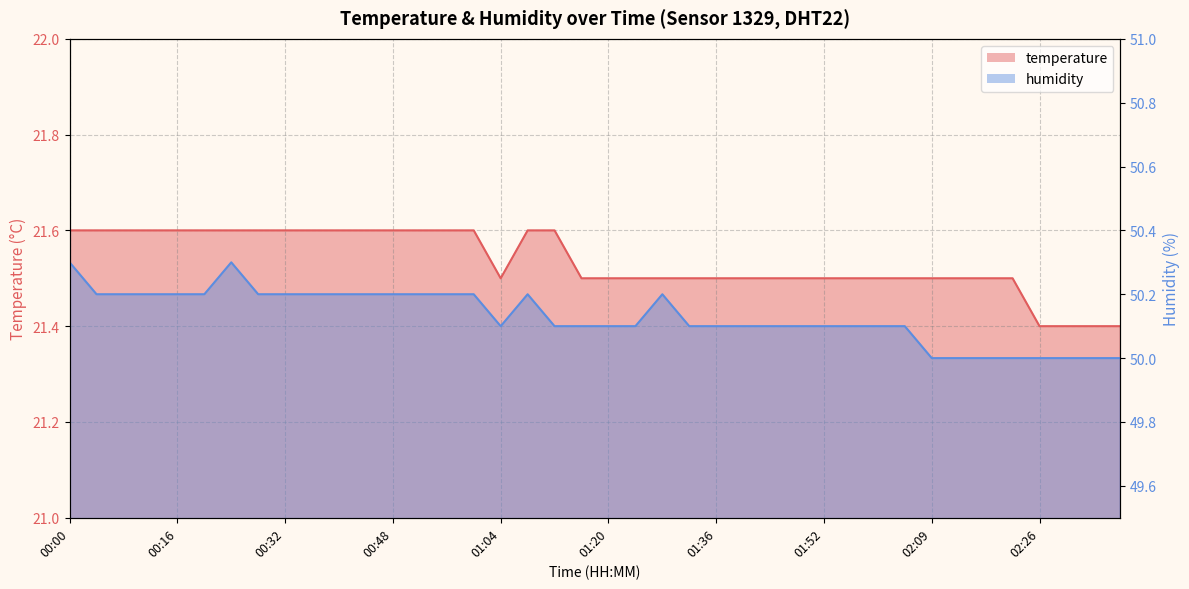

How many lines are shown in the chart?

2